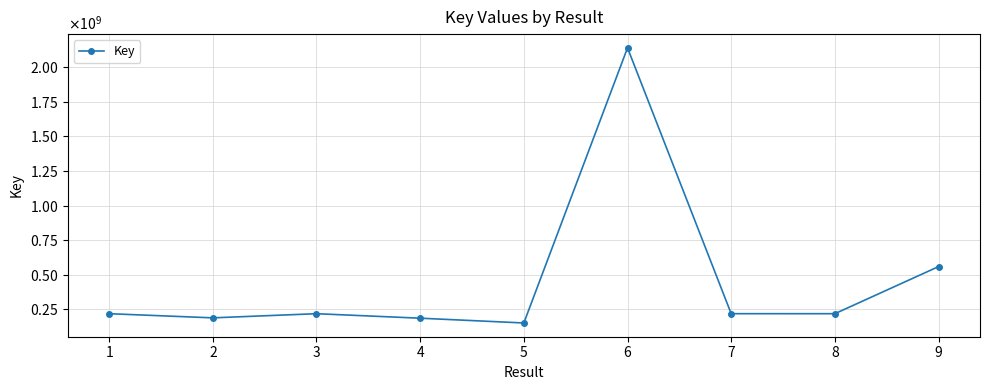

Does the chart display data point markers on the line(s)?

Yes